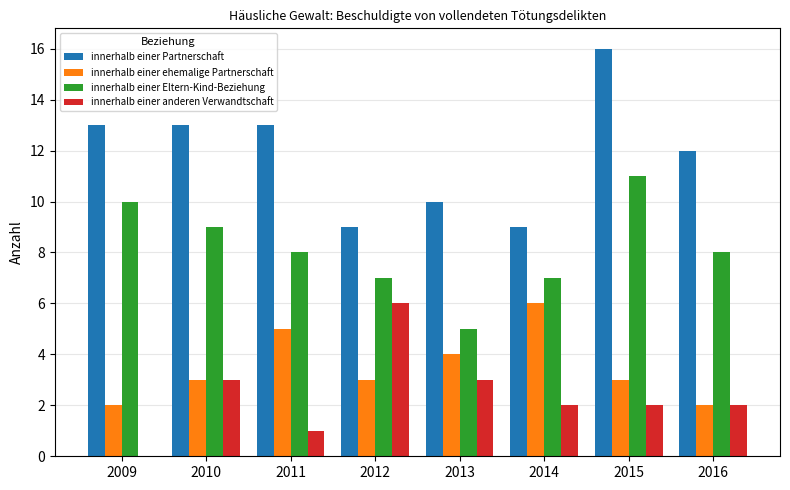

How many groups of bars are there?

8